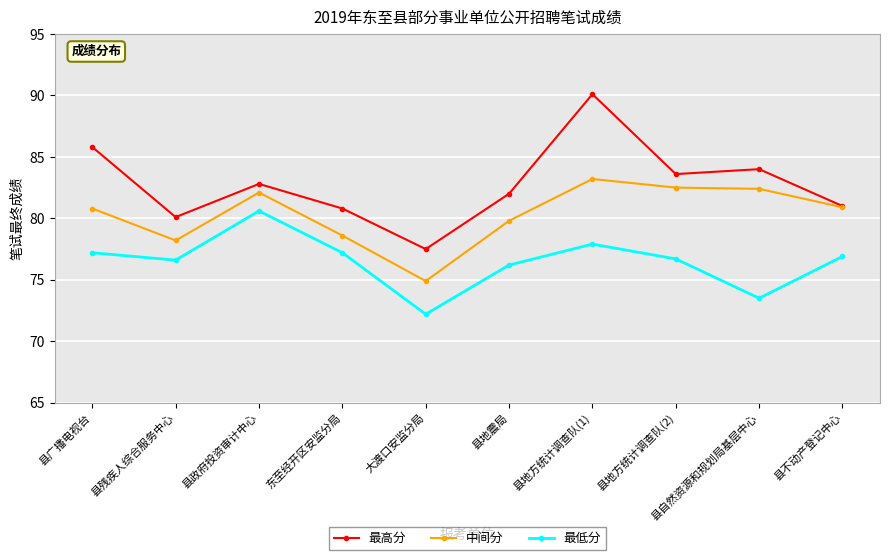

Read the 最低分 value at 县政府投资审计中心.

80.6